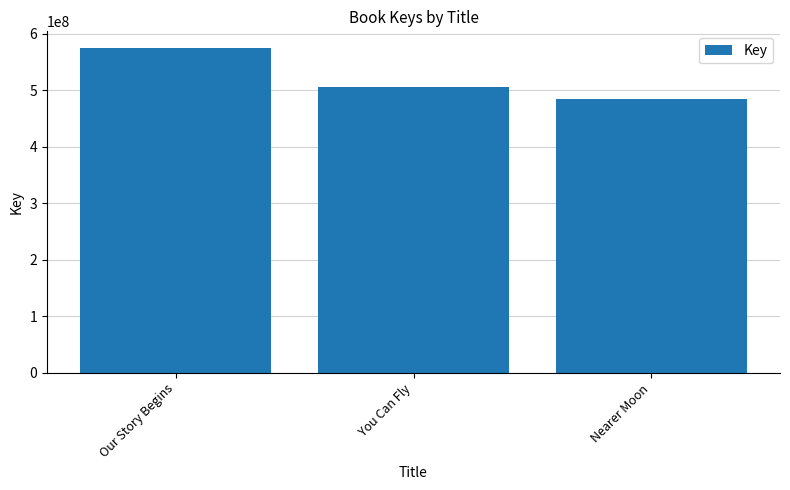

What is the maximum value shown in the chart?

575549979